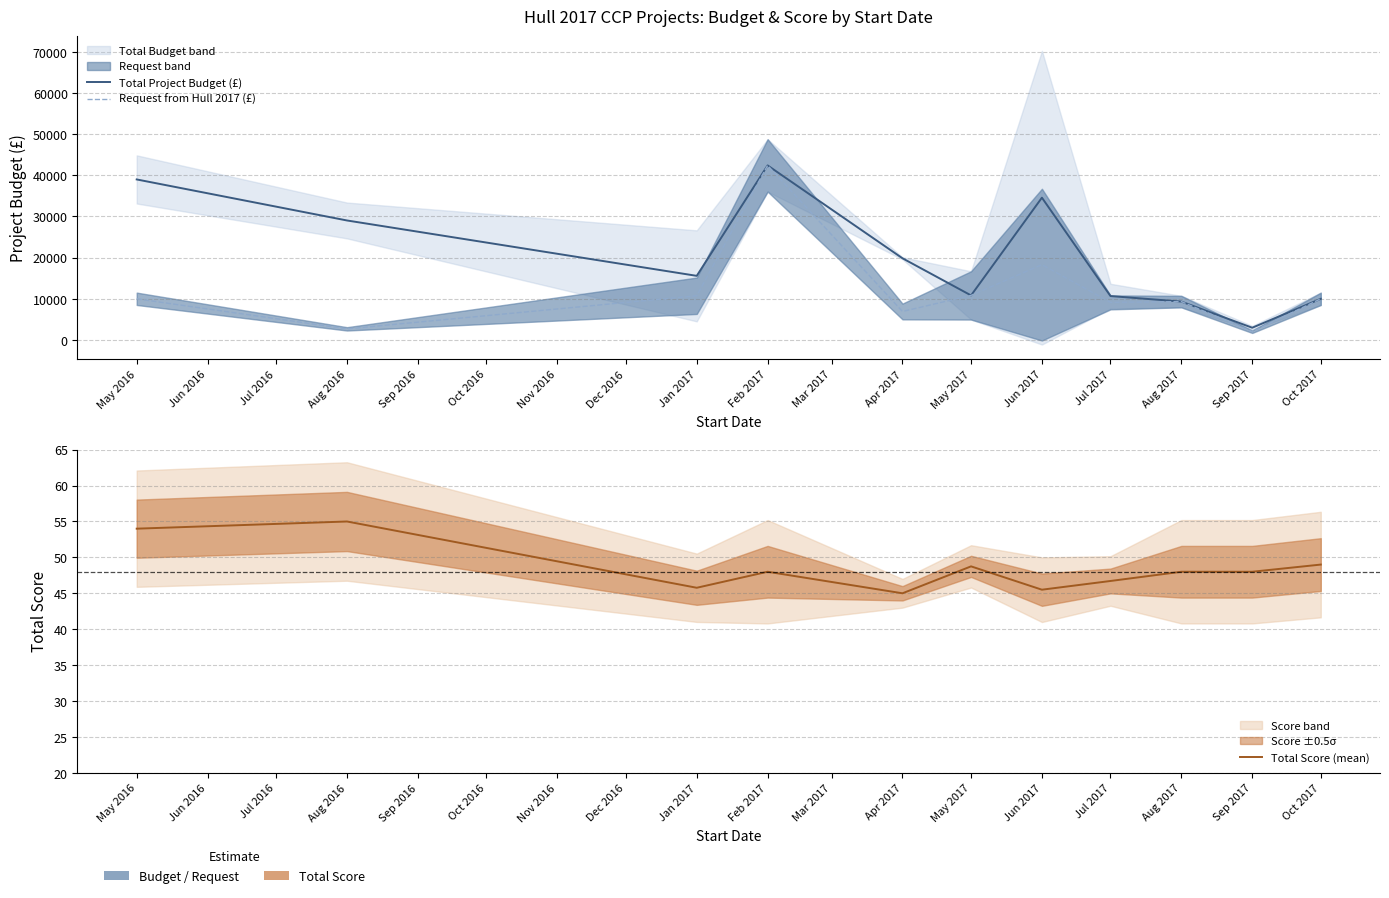

What are all the series names shown in the legend?

Total Project Budget (£), Request from Hull 2017 (£), Total Score (mean)